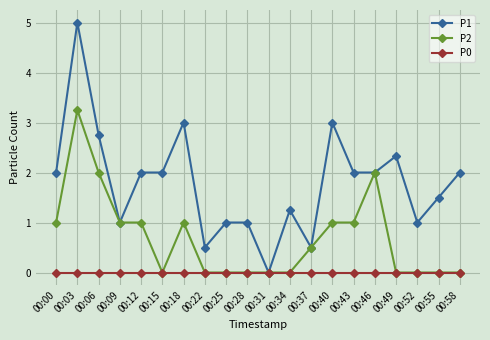

What is the total value across all series at 00:52?

1.0